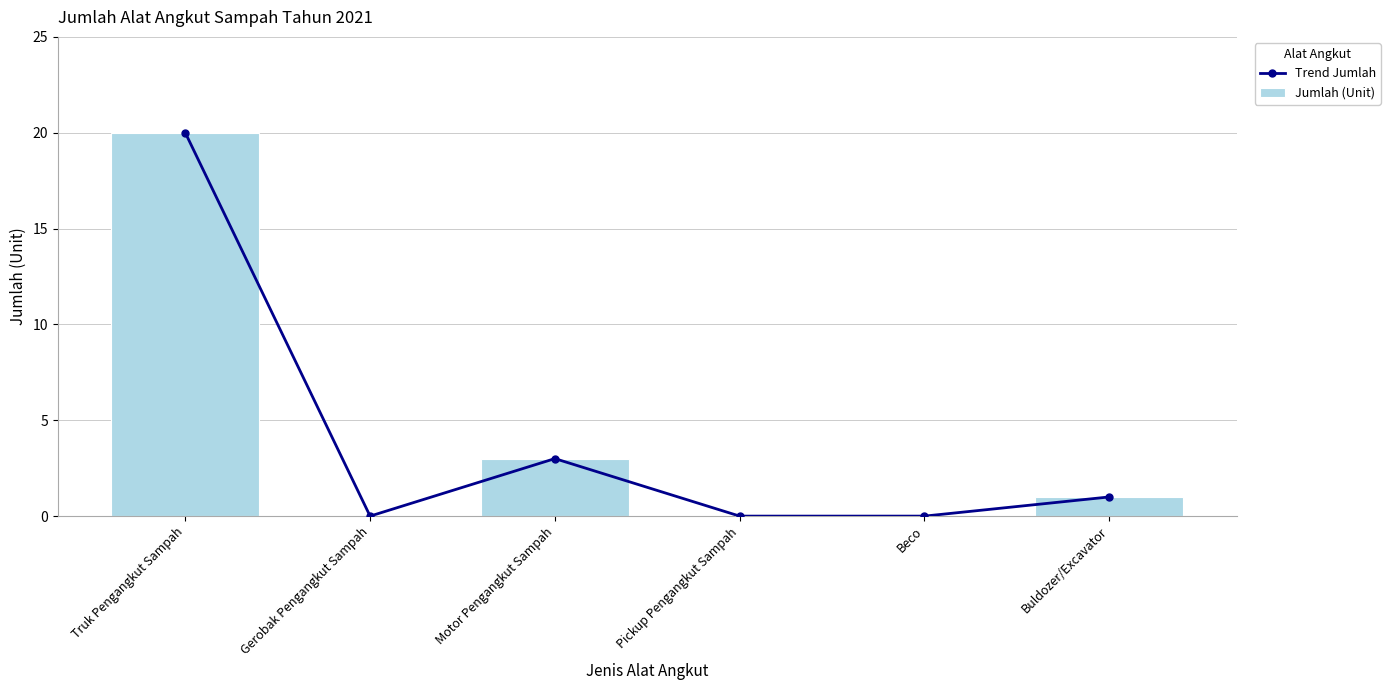

Reading left to right, extract all data points from this chart.

Trend Jumlah: Truk Pengangkut Sampah=20	Gerobak Pengangkut Sampah=0	Motor Pengangkut Sampah=3	Pickup Pengangkut Sampah=0	Beco=0	Buldozer/Excavator=1
Jumlah (Unit): Truk Pengangkut Sampah=20	Gerobak Pengangkut Sampah=0	Motor Pengangkut Sampah=3	Pickup Pengangkut Sampah=0	Beco=0	Buldozer/Excavator=1